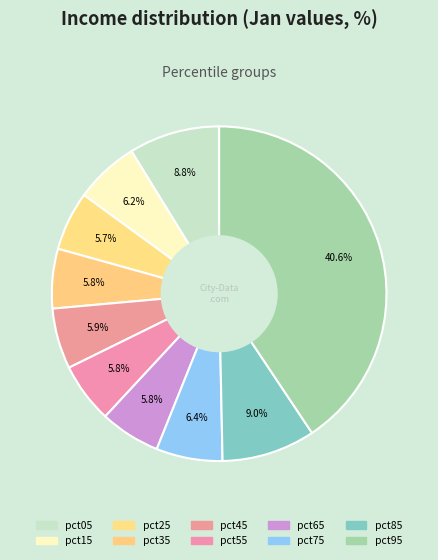

Which category has the smallest portion of the pie?

pct25